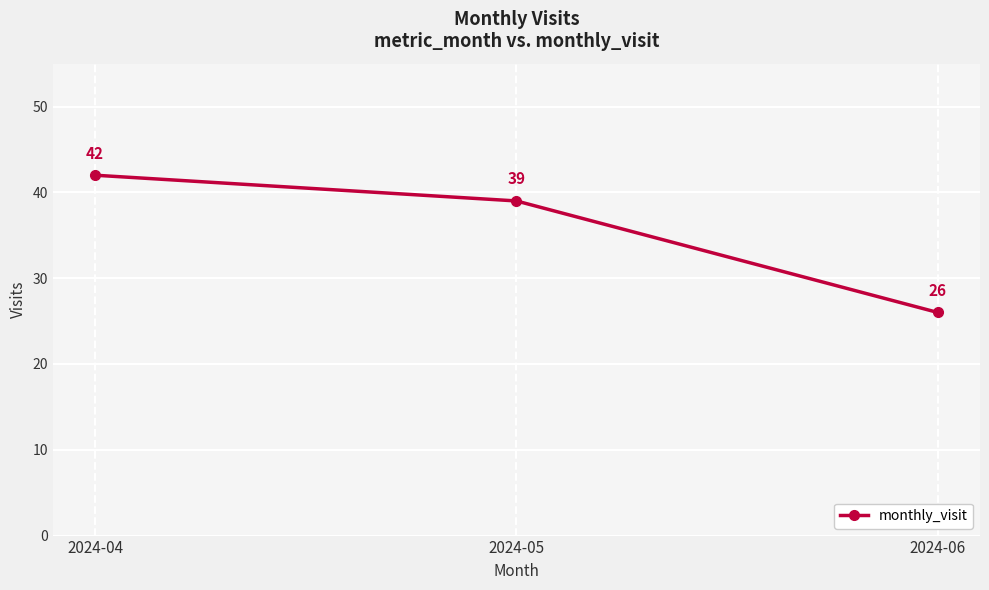

What is the difference between the values at 2024-06 and 2024-05?

13